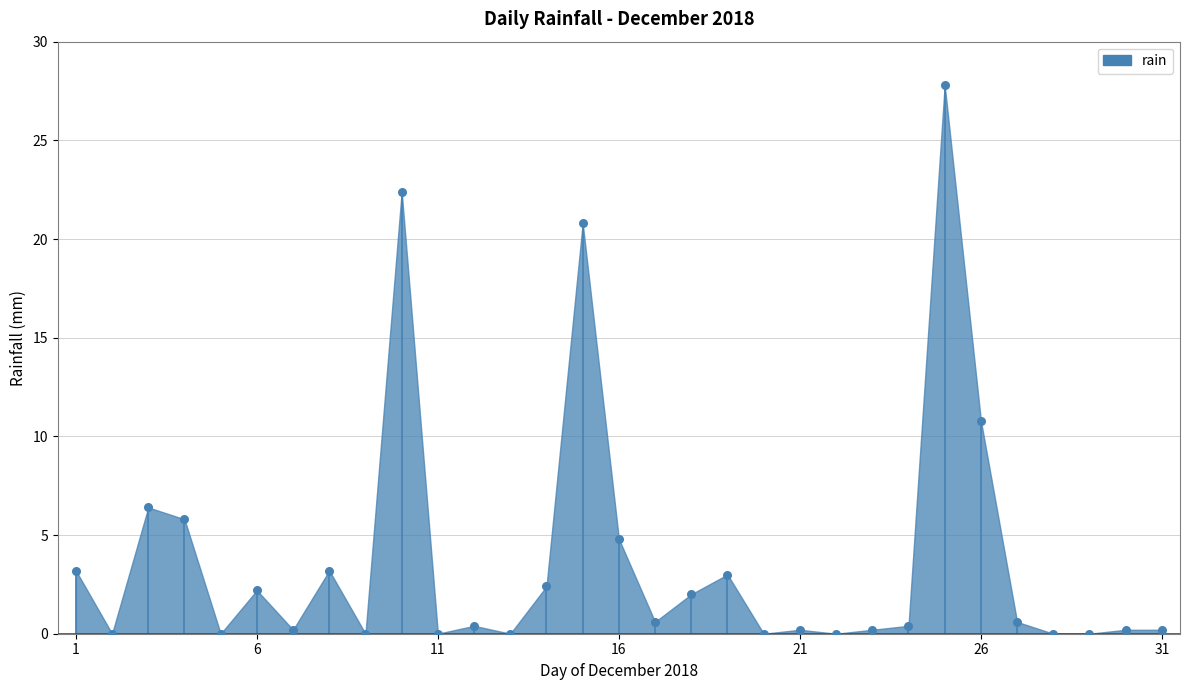

What is the range of Y values (max minus min)?

27.8